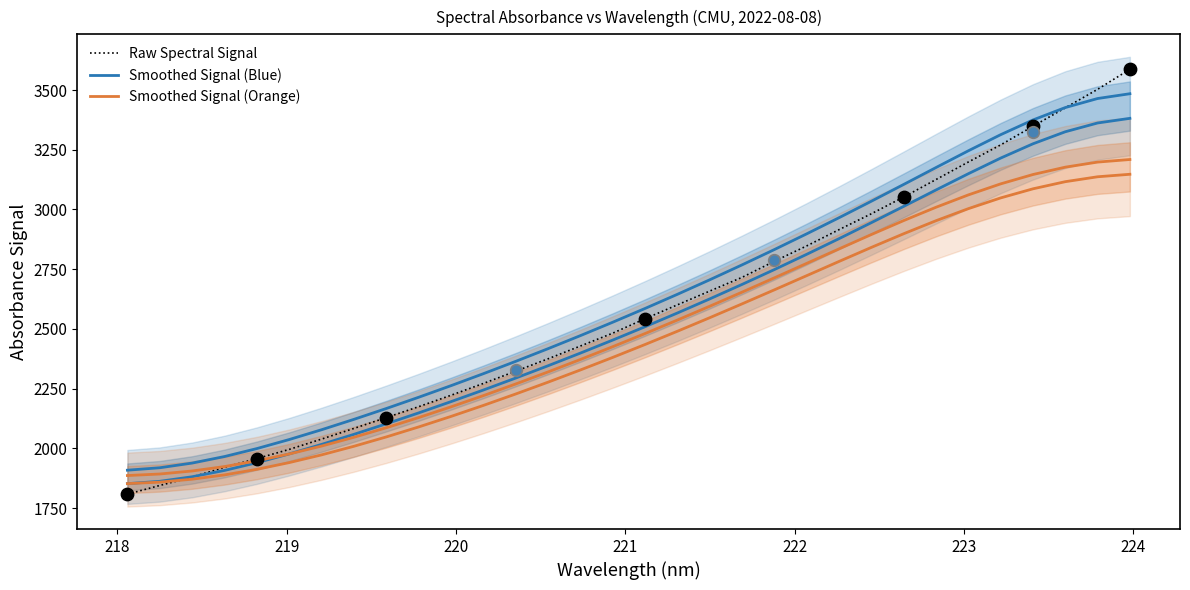

At how many categories does at least one series exceed 1952?

29